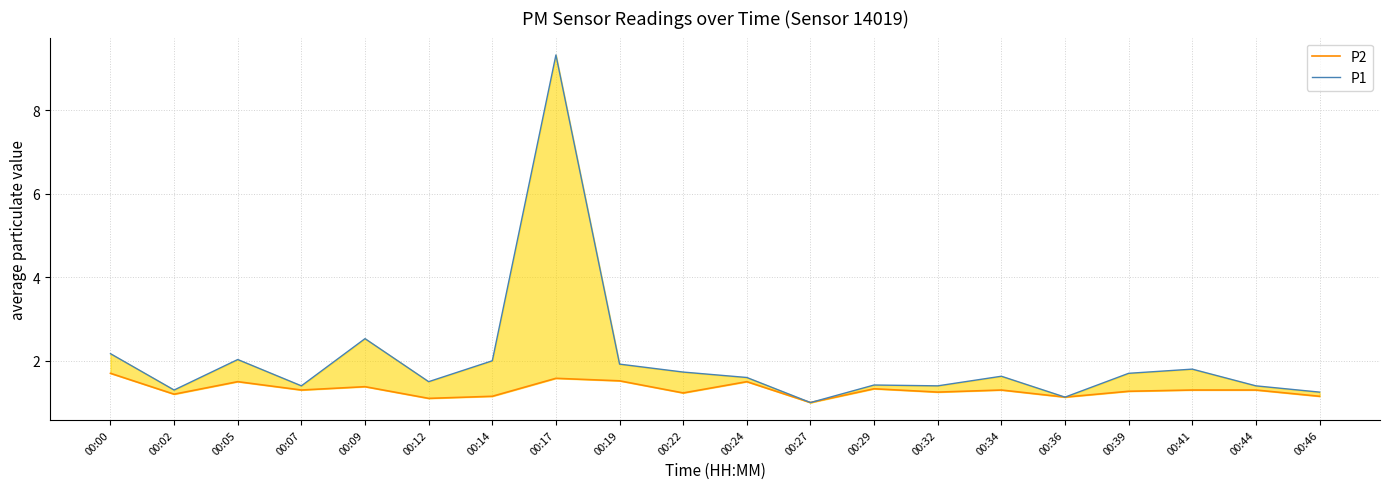

Rank the categories by P2 value from highest to lowest.

00:00, 00:17, 00:19, 00:05, 00:24, 00:09, 00:29, 00:07, 00:34, 00:41, 00:44, 00:39, 00:32, 00:22, 00:02, 00:14, 00:46, 00:36, 00:12, 00:27